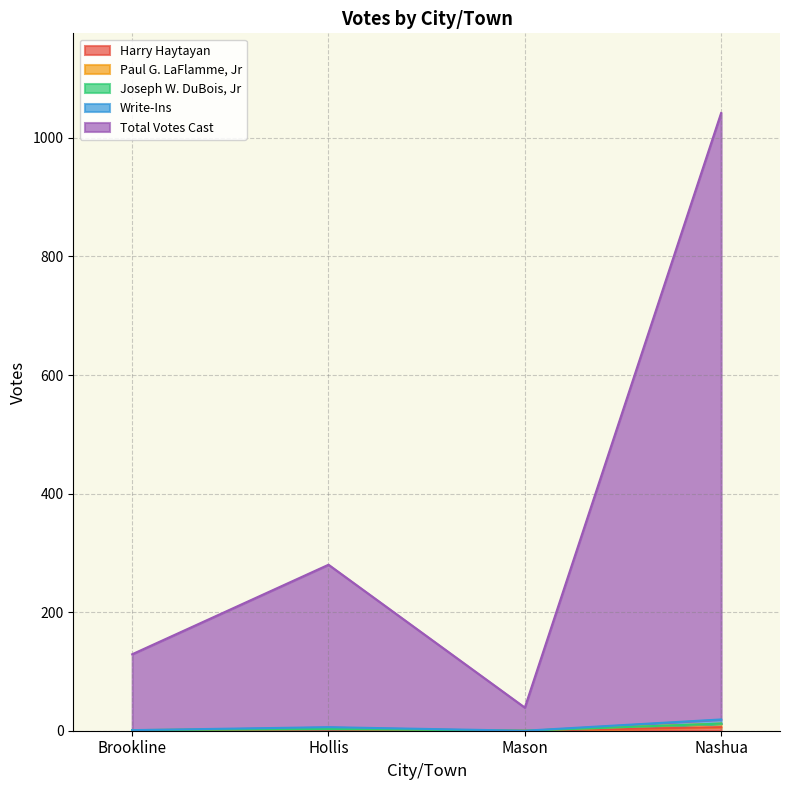

Does the chart have visible grid lines?

Yes